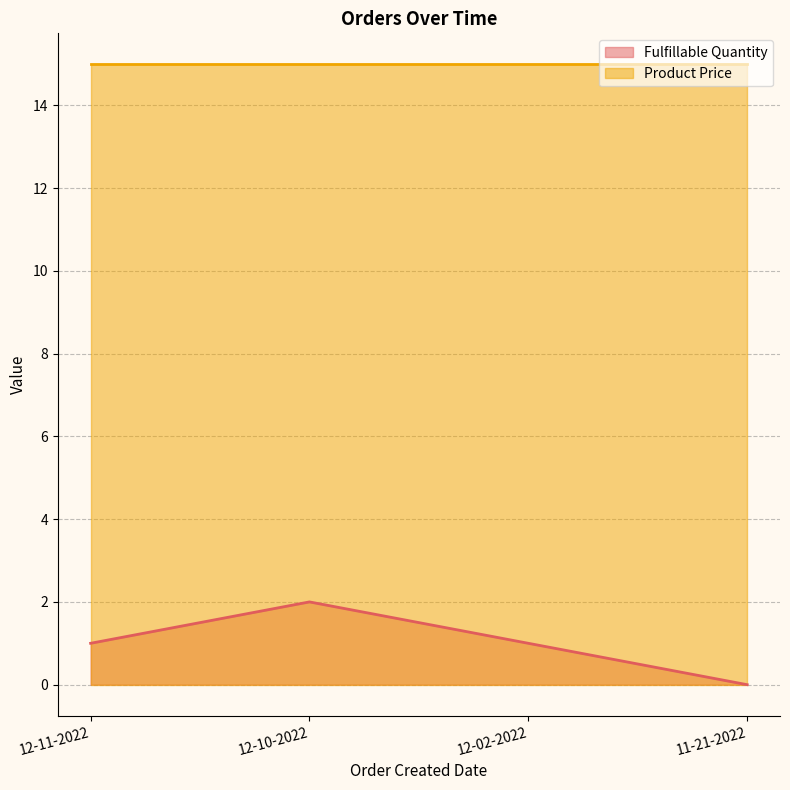

How many data points are less than 1?

1